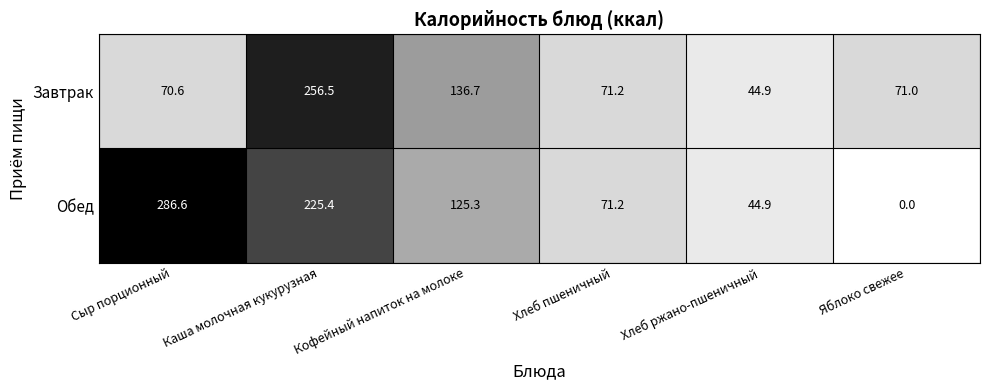

List the series in order of their peak value, highest first.

Обед, Завтрак